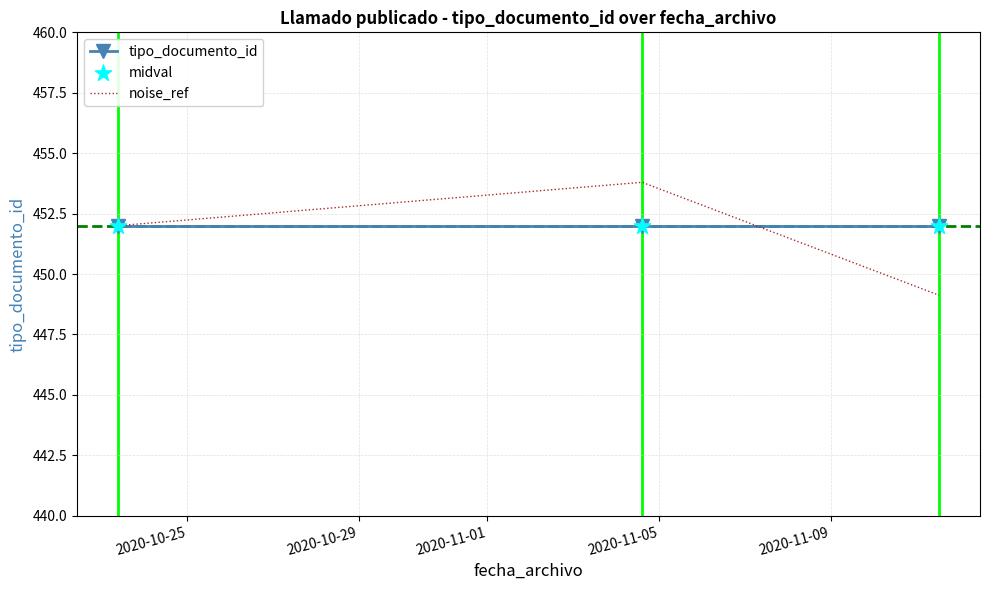

Which series has the widest spread of values?

noise_ref